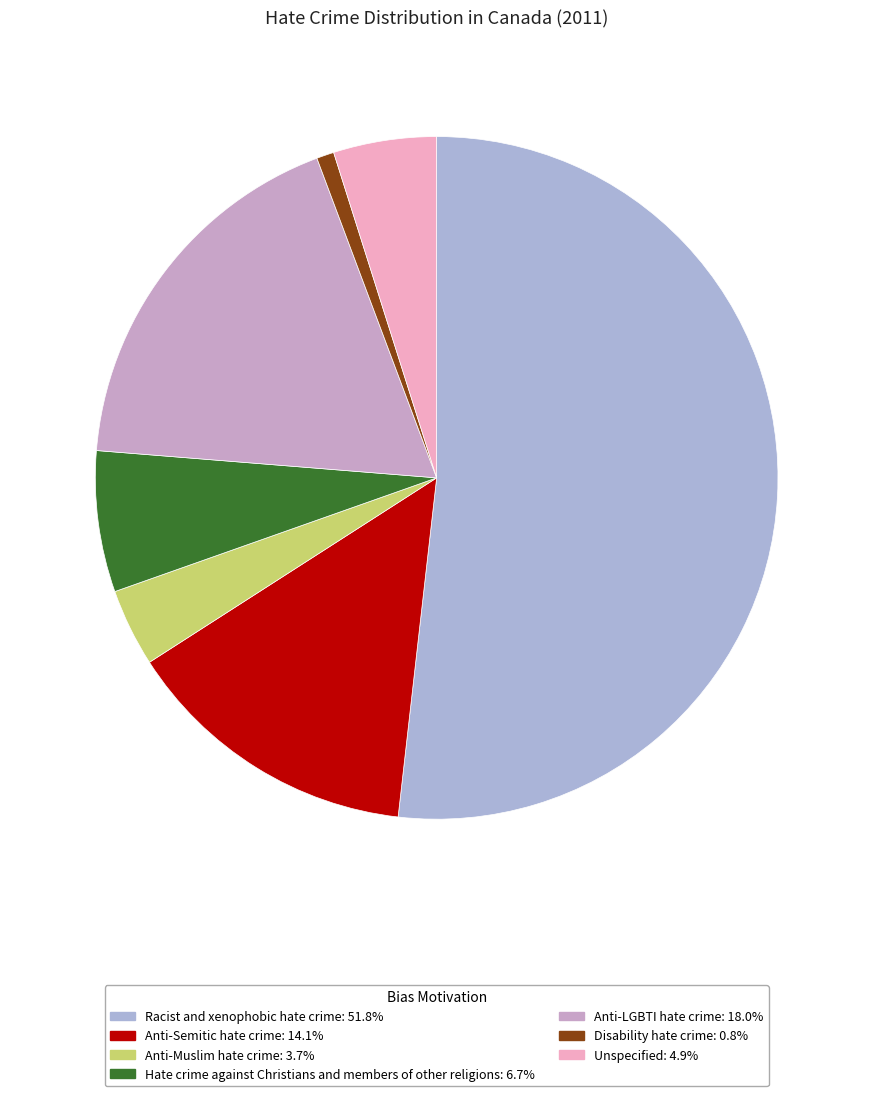

To the nearest percent, what percentage of the pie is Anti-LGBTI hate crime?

18%